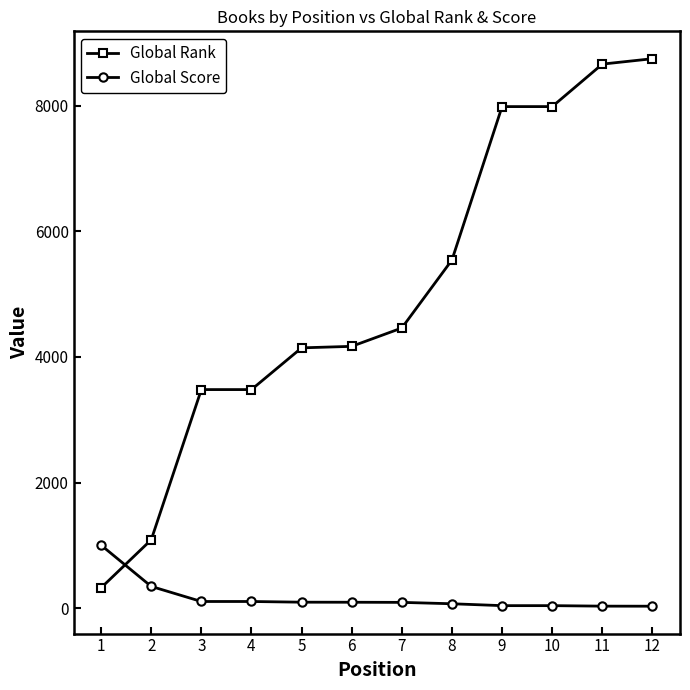

List the series in order of their overall mean, highest first.

Global Rank, Global Score